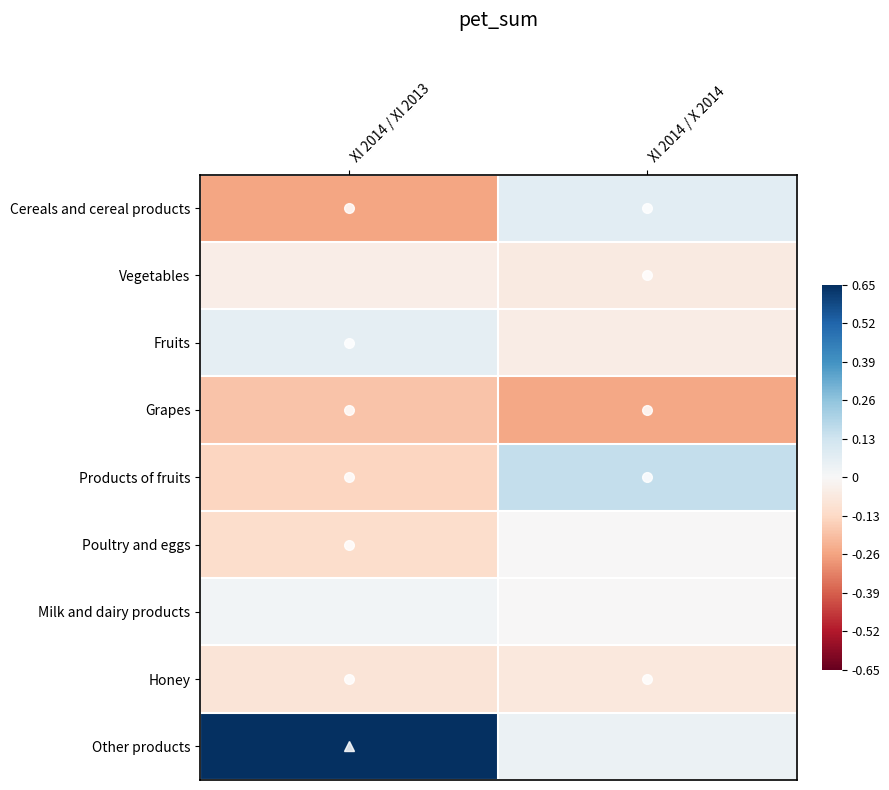

Rank the series by their maximum value, from lowest to highest.

Grapes, Honey, Vegetables, Poultry and eggs, Milk and dairy products, Fruits, Cereals and cereal products, Products of fruits, Other products